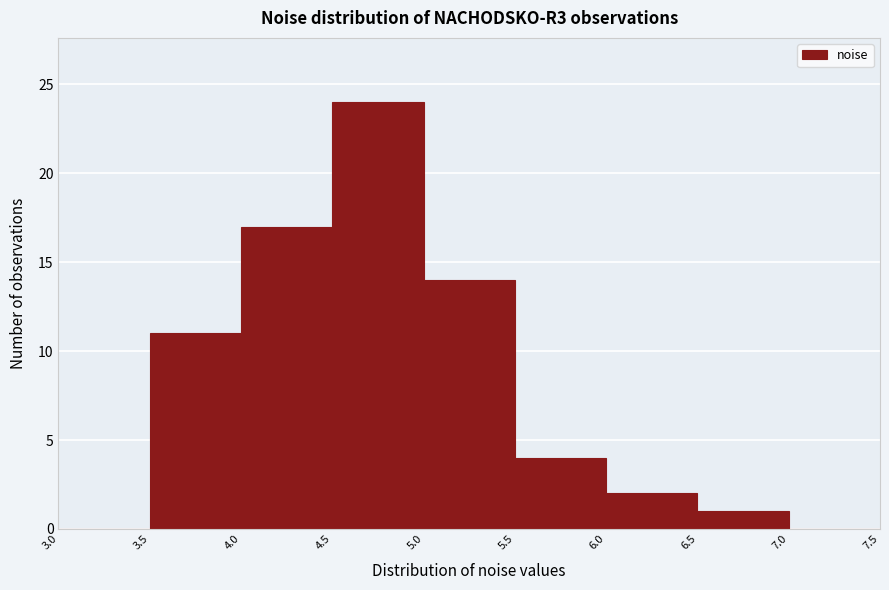

Which range on the x-axis has the tallest bar?

4.5 to 5.0